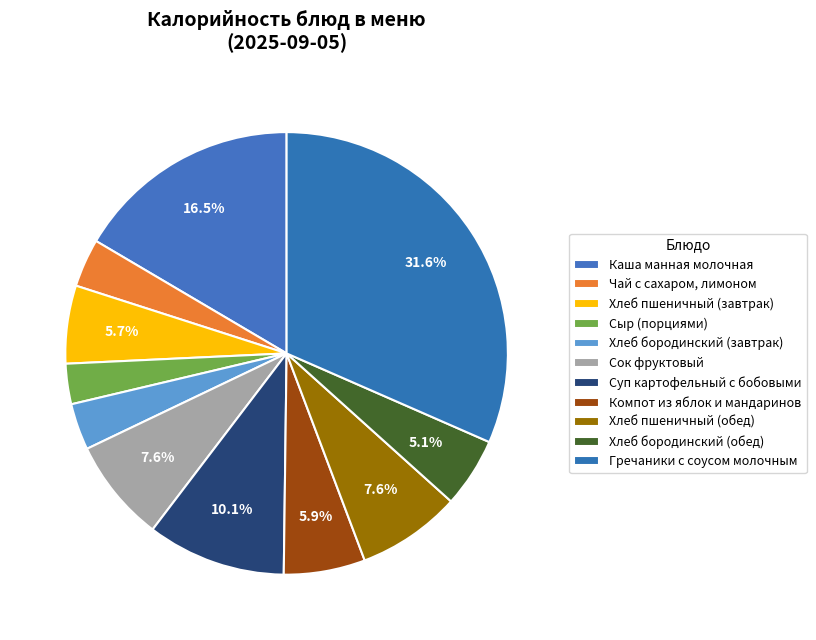

To the nearest percent, what is the difference between the largest and smallest slice percentages?

29%